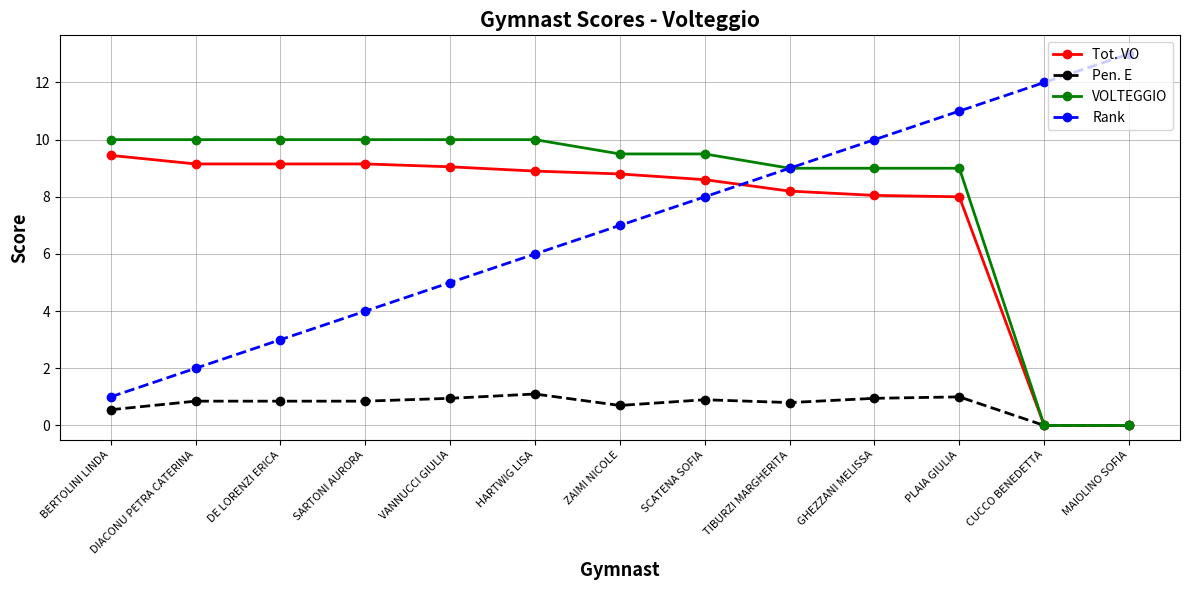

At which category is the sum across all series the highest?

PLAIA GIULIA